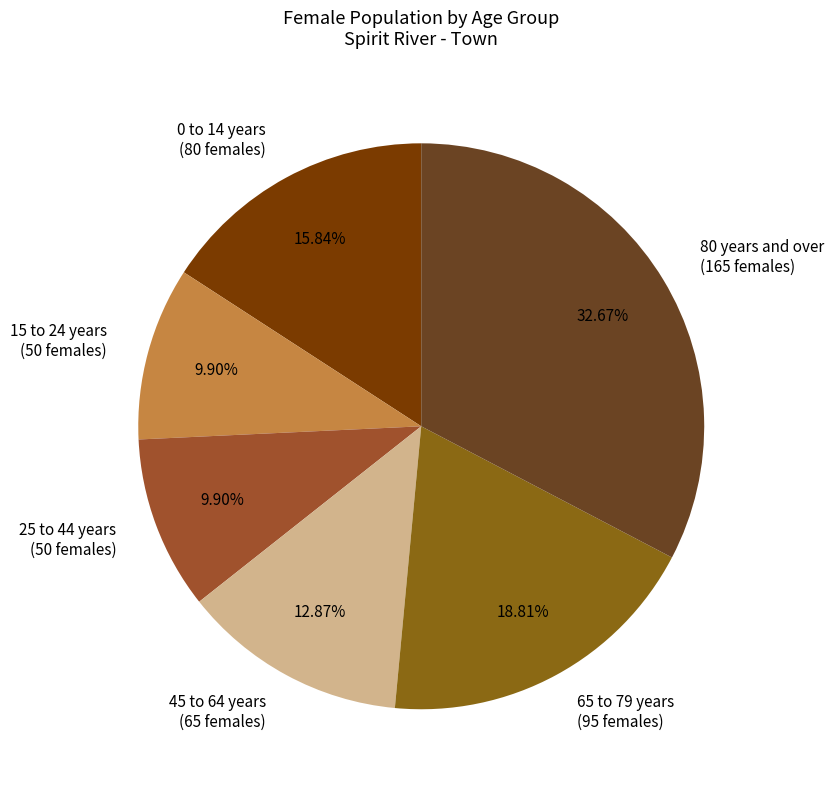

What is the ratio of the value at 15 to 24 years to the value at 80 years and over?

0.3